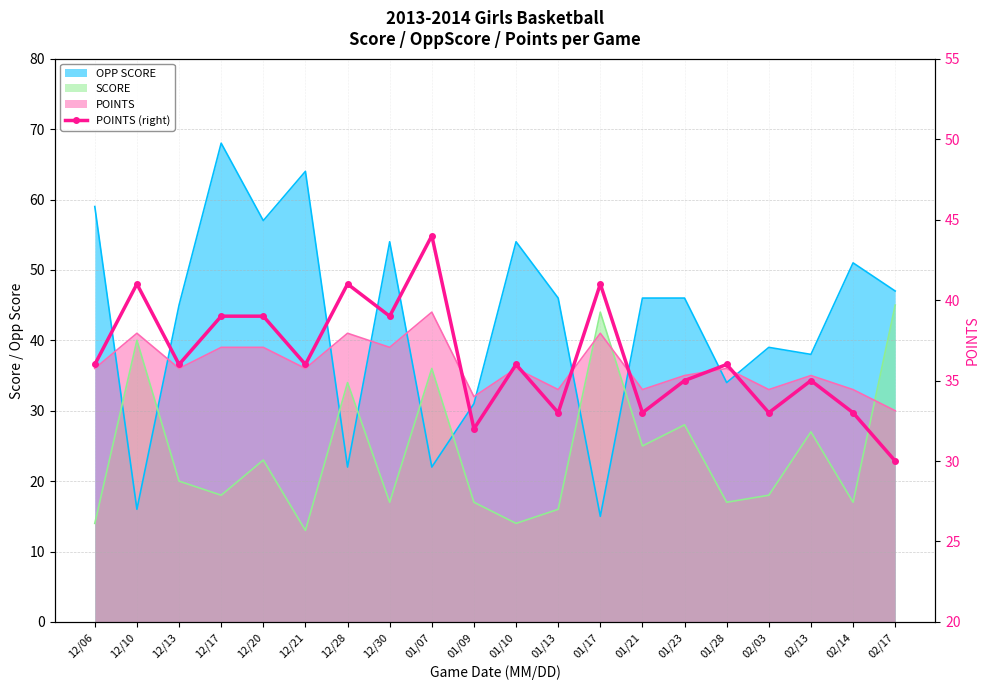

List the labels in order of value, smallest first.

02/17, 01/09, 01/13, 01/21, 02/03, 02/14, 01/23, 02/13, 12/06, 12/13, 12/21, 01/10, 01/28, 12/17, 12/20, 12/30, 12/10, 12/28, 01/17, 01/07